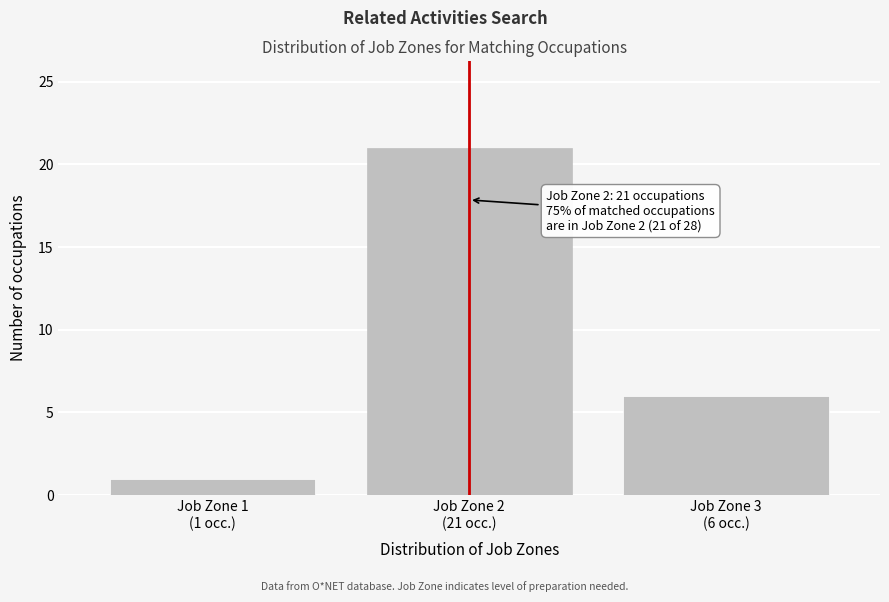

Reading left to right, transcribe all the data shown in this chart.

1	21	6